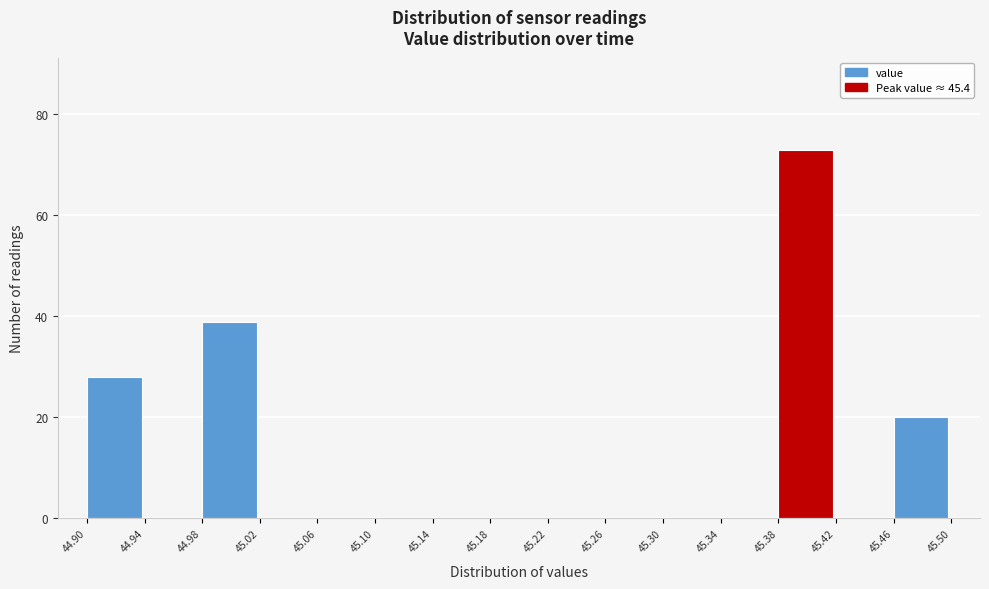

Reading left to right, list every bar in this chart as the range it spans on the x-axis followed by its height. The values are not printed on the chart, so give them approximately, as read against the axis.

44.90 to 44.94: 28
44.94 to 44.98: 0
44.98 to 45.02: 40
45.02 to 45.06: 0
45.06 to 45.10: 0
45.10 to 45.14: 0
45.14 to 45.18: 0
45.18 to 45.22: 0
45.22 to 45.26: 0
45.26 to 45.30: 0
45.30 to 45.34: 0
45.34 to 45.38: 0
45.38 to 45.42: 74
45.42 to 45.46: 0
45.46 to 45.50: 20